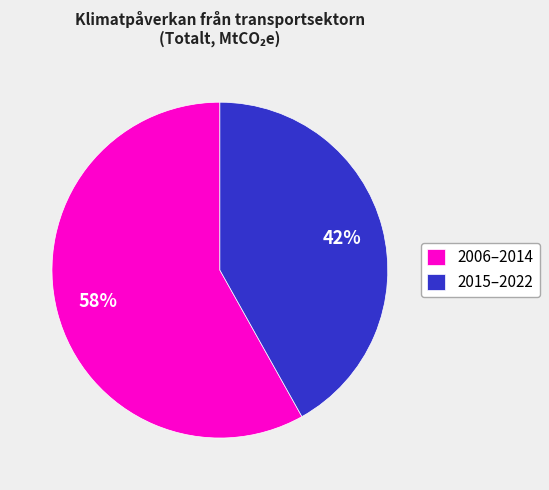

To the nearest percent, what is the difference between the 2015–2022 and 2006–2014 slice percentages?

16%